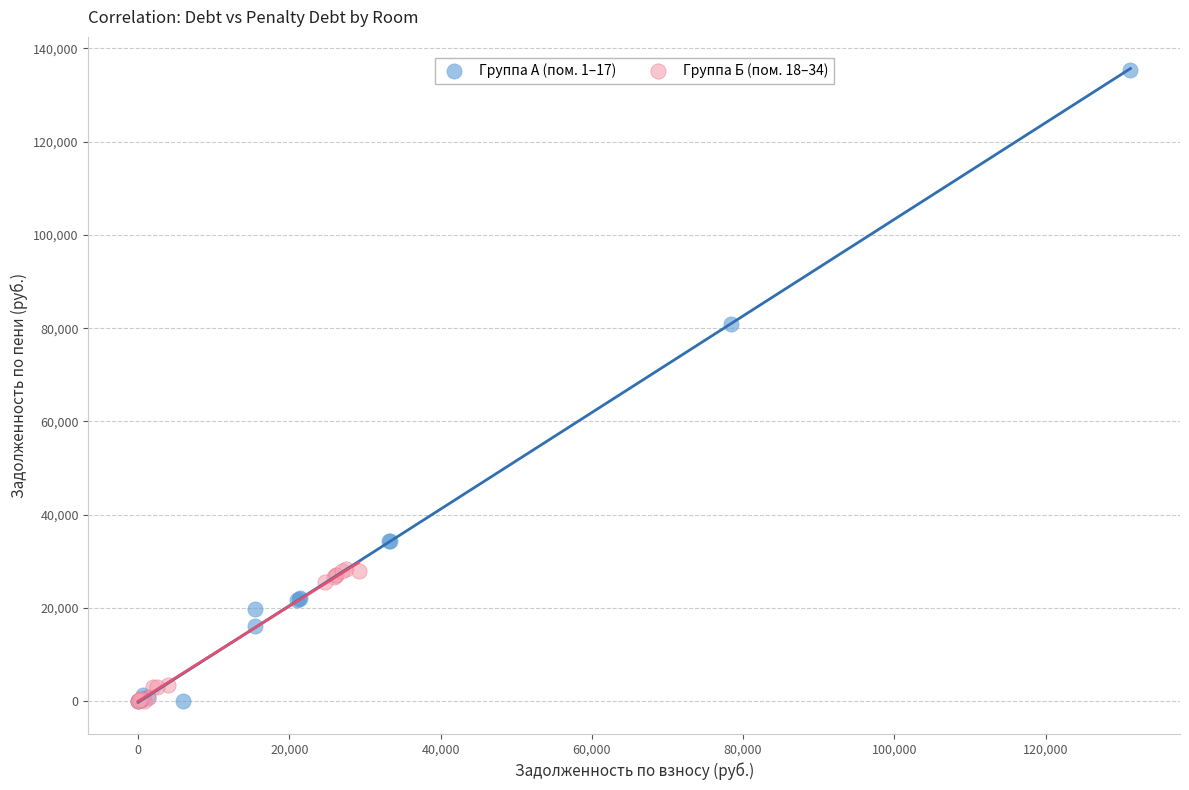

Which series has the largest Y range (max minus min)?

Группа А (пом. 1–17)